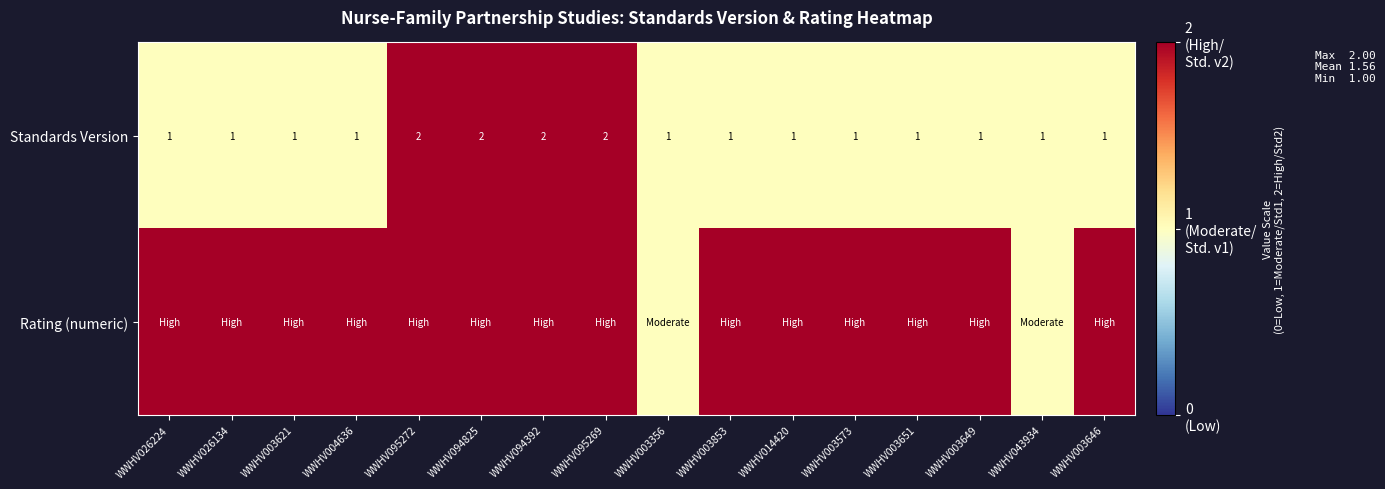

Count the Standards Version values in the range 1 to 2.

16